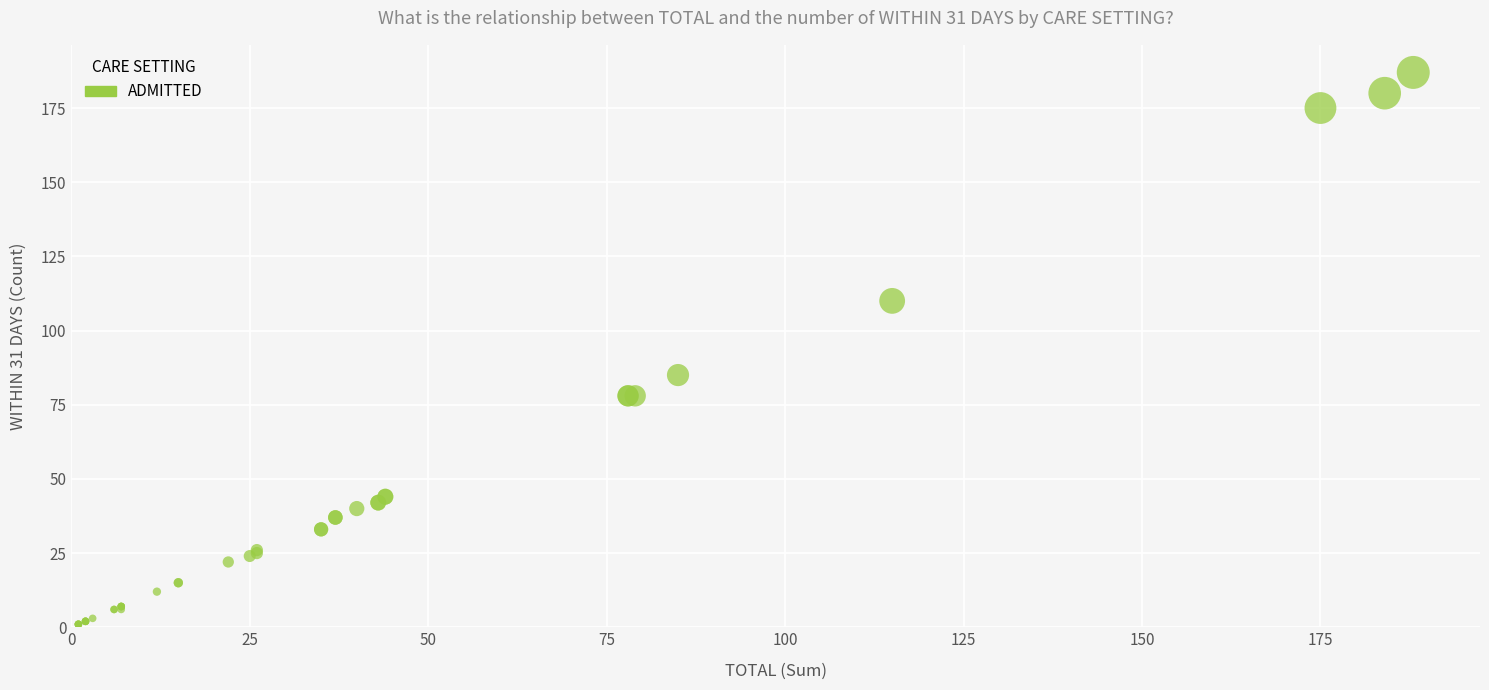

What Y value in the scatter plot is closest to 94?

85